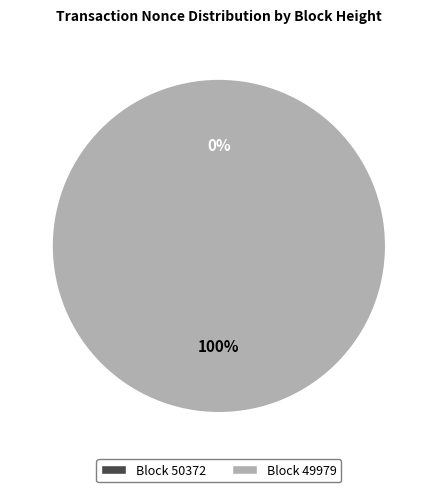

Is it true that 50372 is 12% of the pie?

False